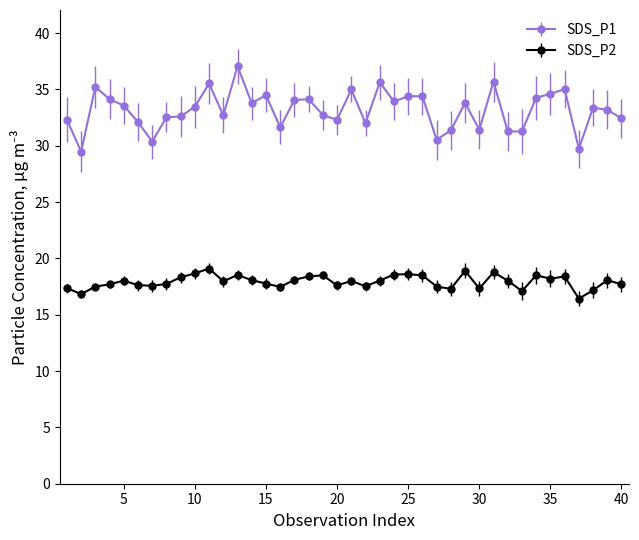

At how many categories does at least one series exceed 18?

40